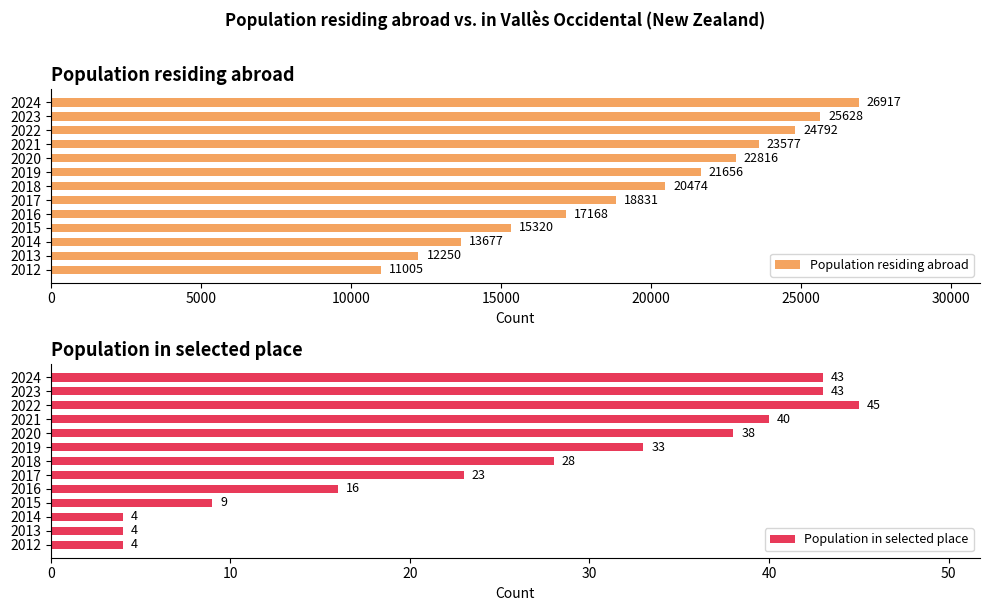

List the labels in order of Population residing abroad value, largest first.

2024, 2023, 2022, 2021, 2020, 2019, 2018, 2017, 2016, 2015, 2014, 2013, 2012